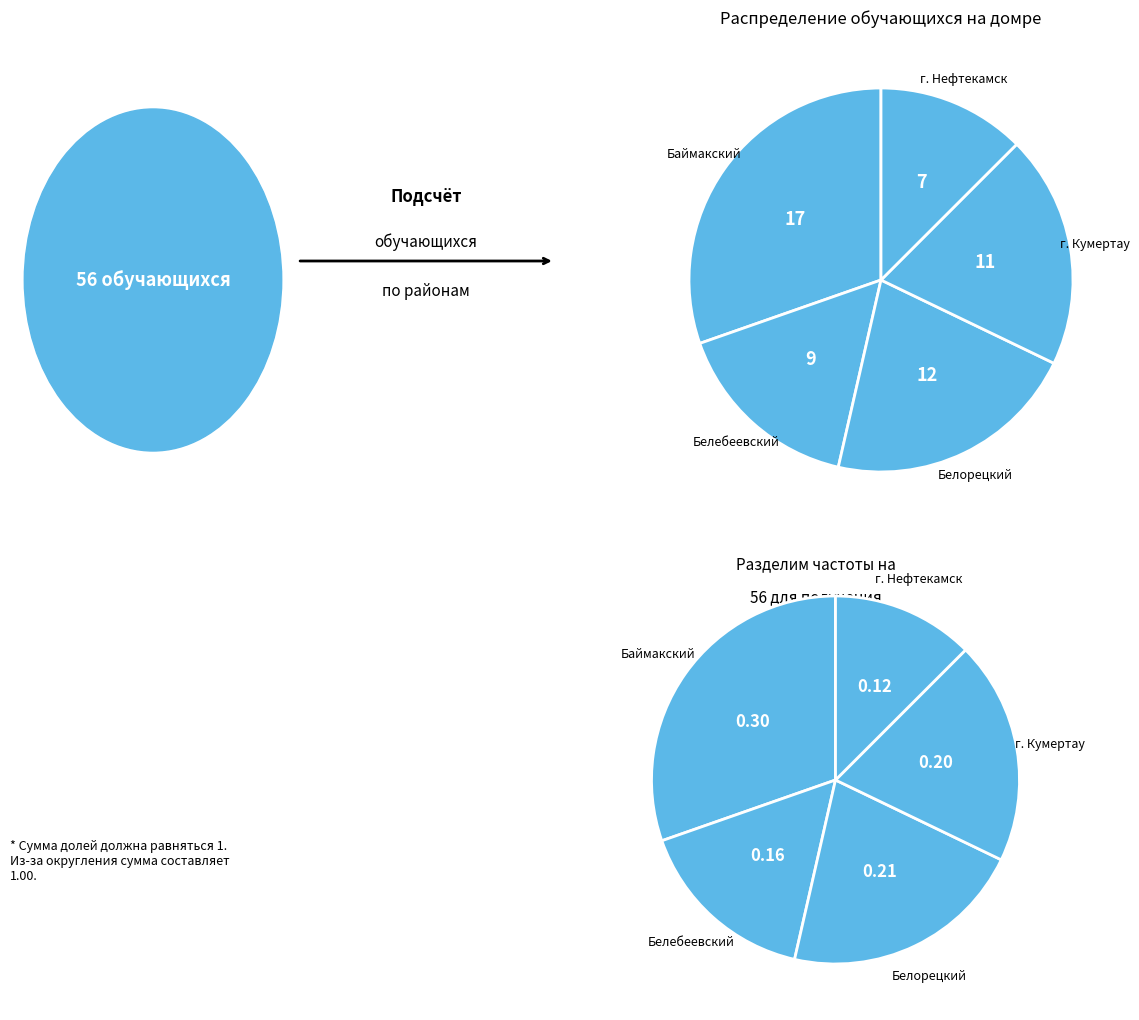

Which has a higher value, Белорецкий м.р-н or Баймакский м.р-н?

Баймакский м.р-н